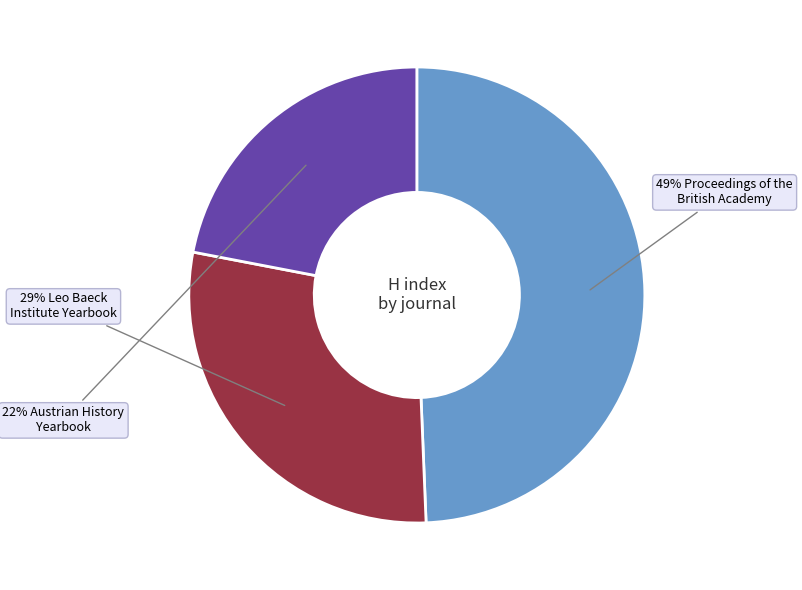

Is there a majority slice in this chart?

No